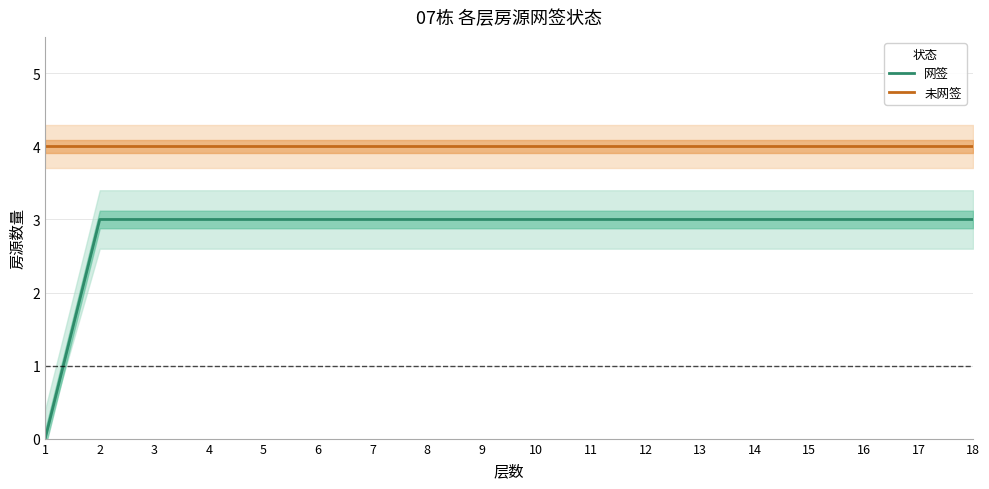

Reading right to left, list all the values displayed in this chart.

网签: 3	3	3	3	3	3	3	3	3	3	3	3	3	3	3	3	3	0
未网签: 4	4	4	4	4	4	4	4	4	4	4	4	4	4	4	4	4	4